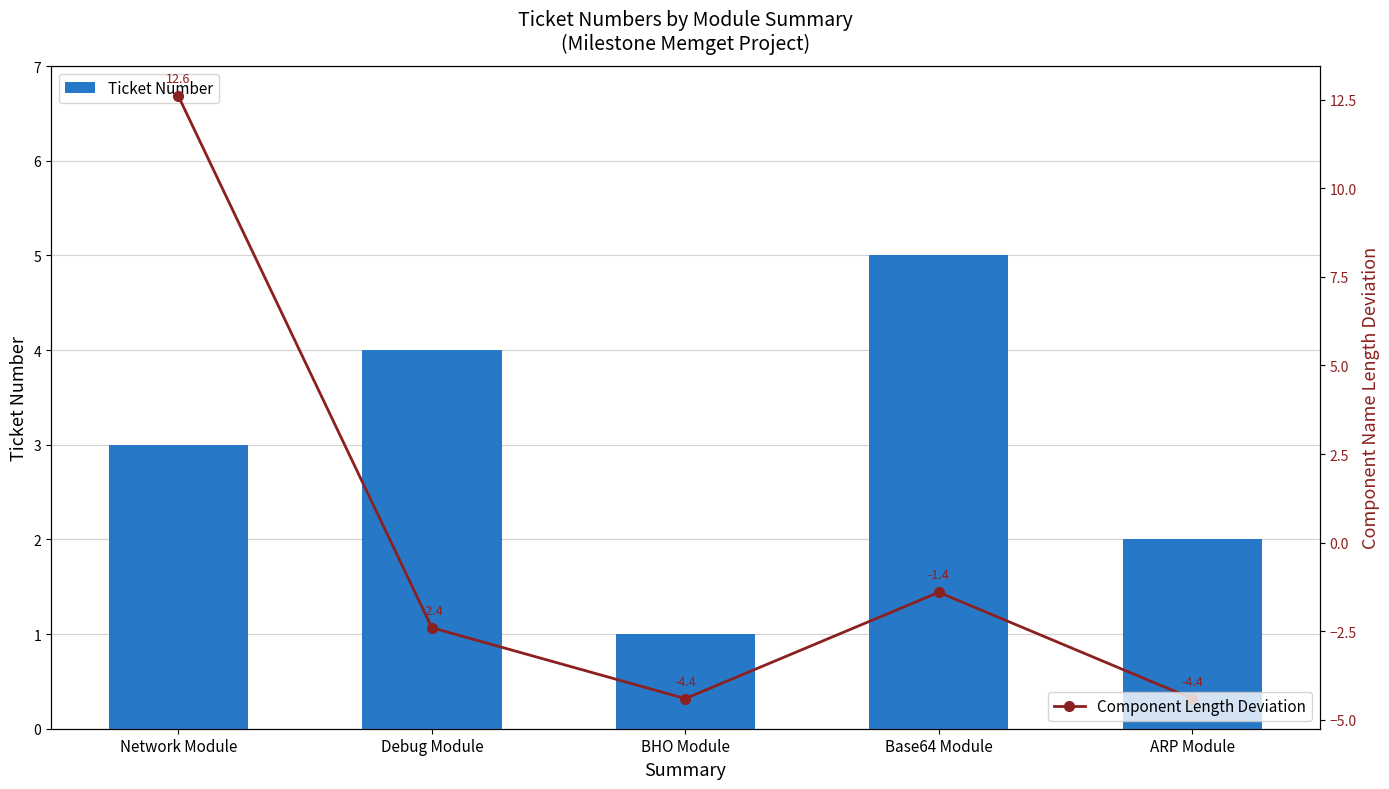

How many data points in Component Length Deviation are less than -2?

3